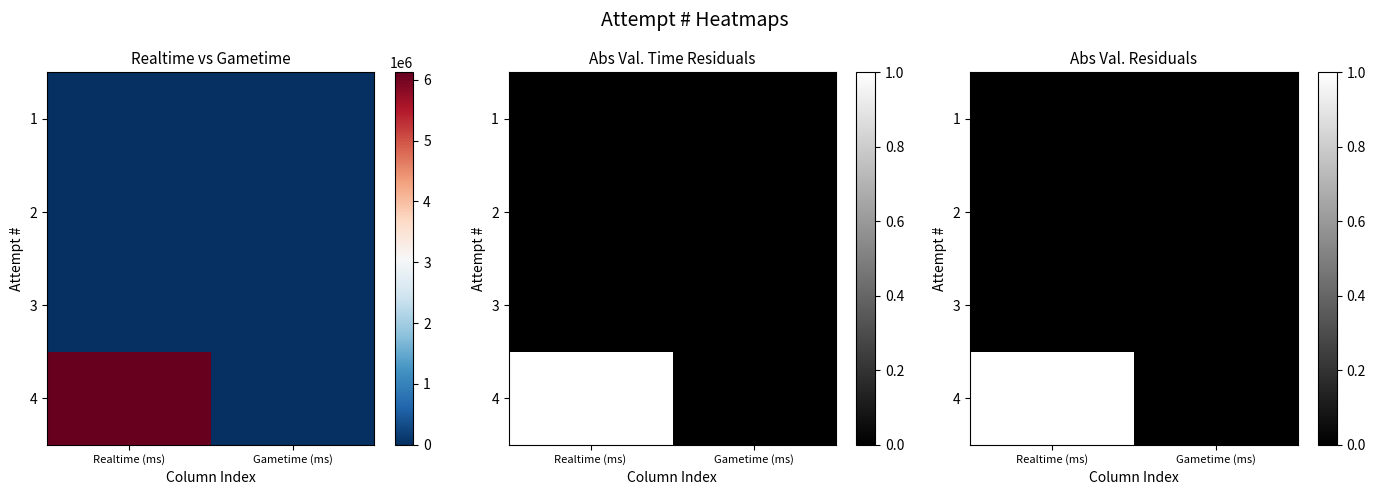

Rank the series at Gametime (ms) from highest to lowest value.

1, 2, 3, 4